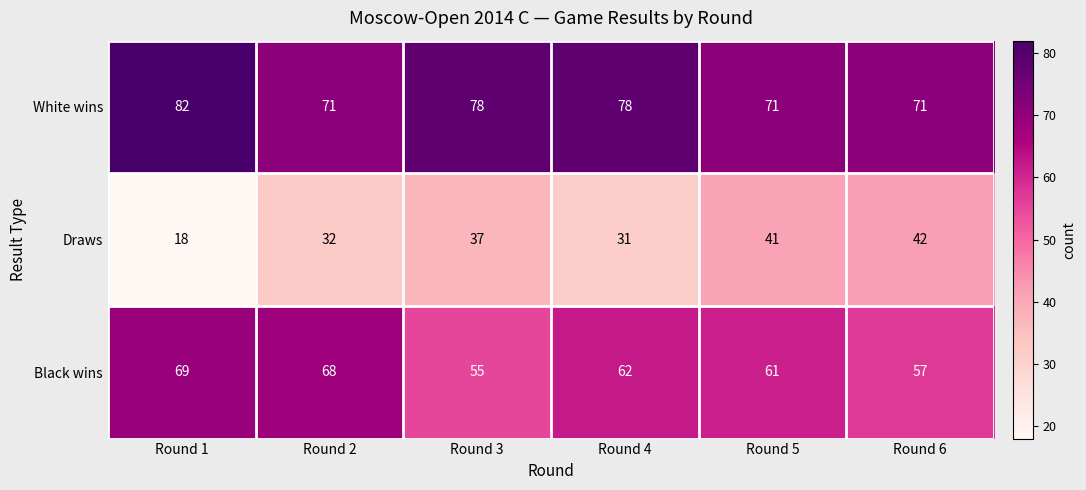

Count the number of categories in the chart.

6